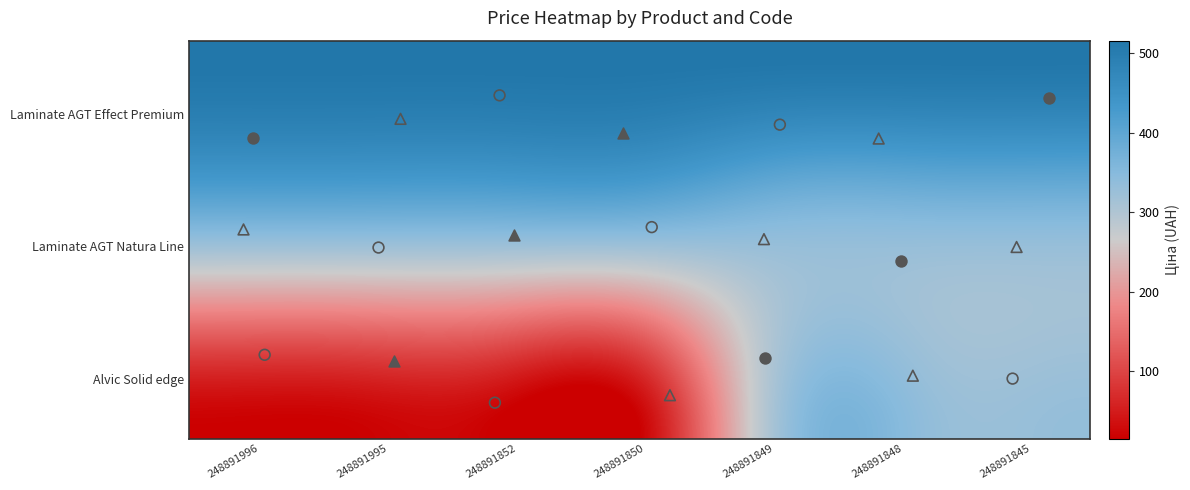

At how many categories does at least one series exceed 494?

7